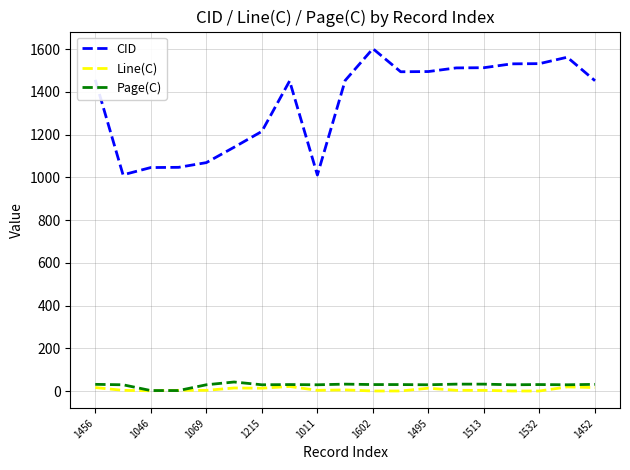

Which series has the largest range (max minus min)?

CID